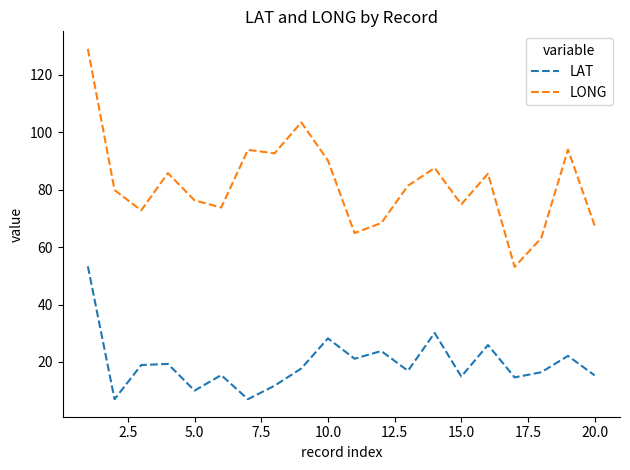

True or false: LAT and LONG intersect in this chart.

False